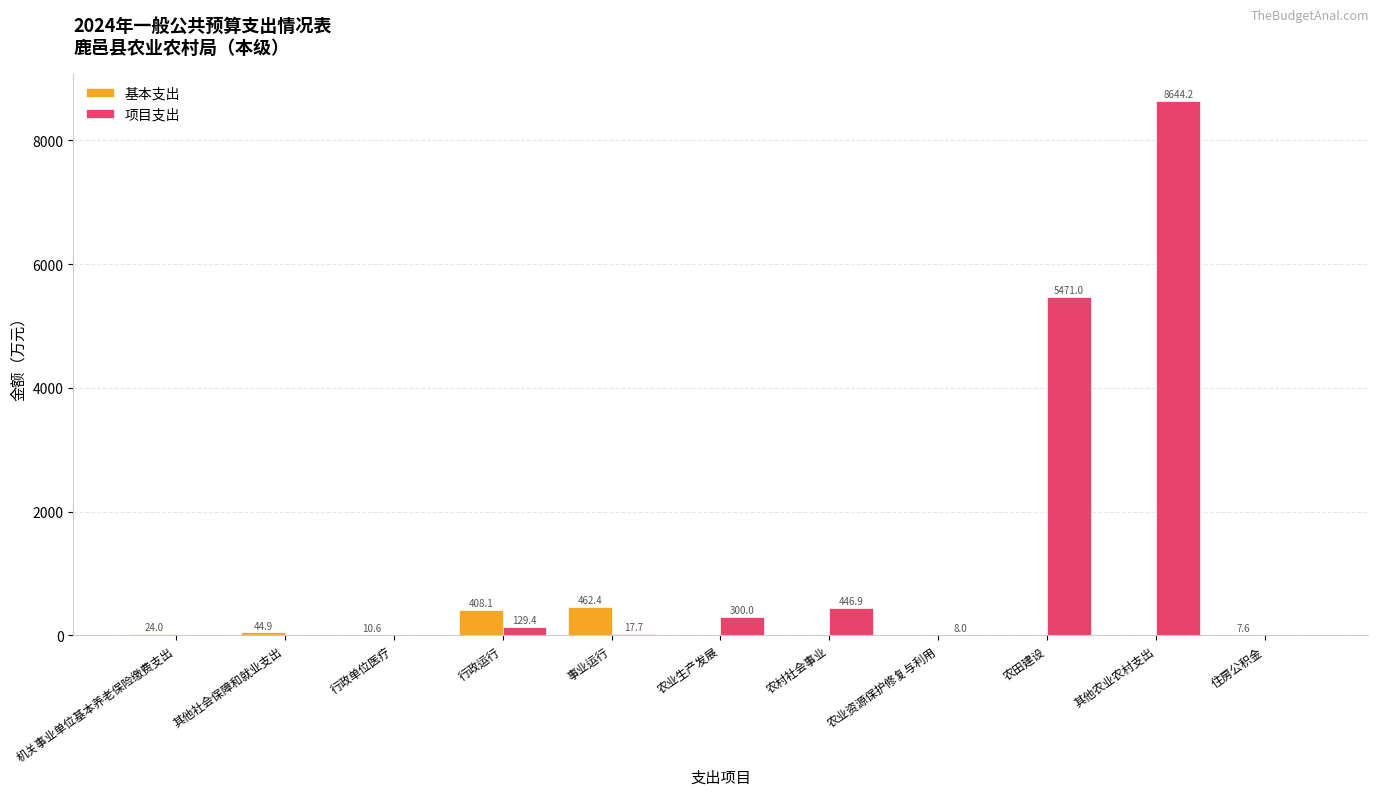

What are all the series names shown in the legend?

基本支出, 项目支出